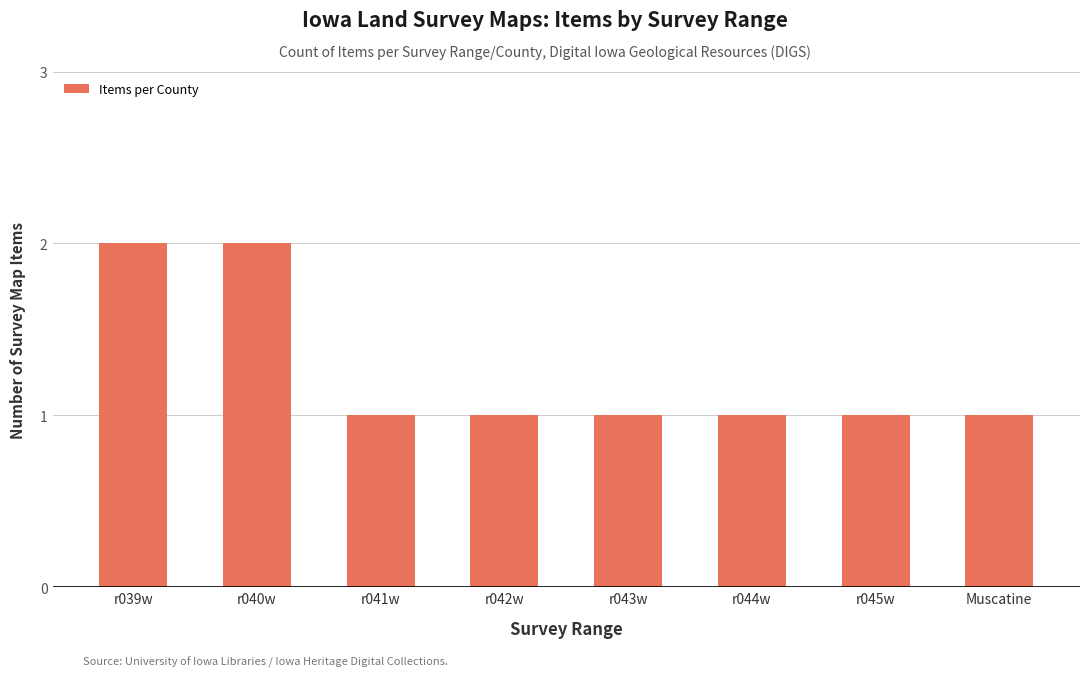

What is the ratio of the value at r042w to the value at r040w?

0.5